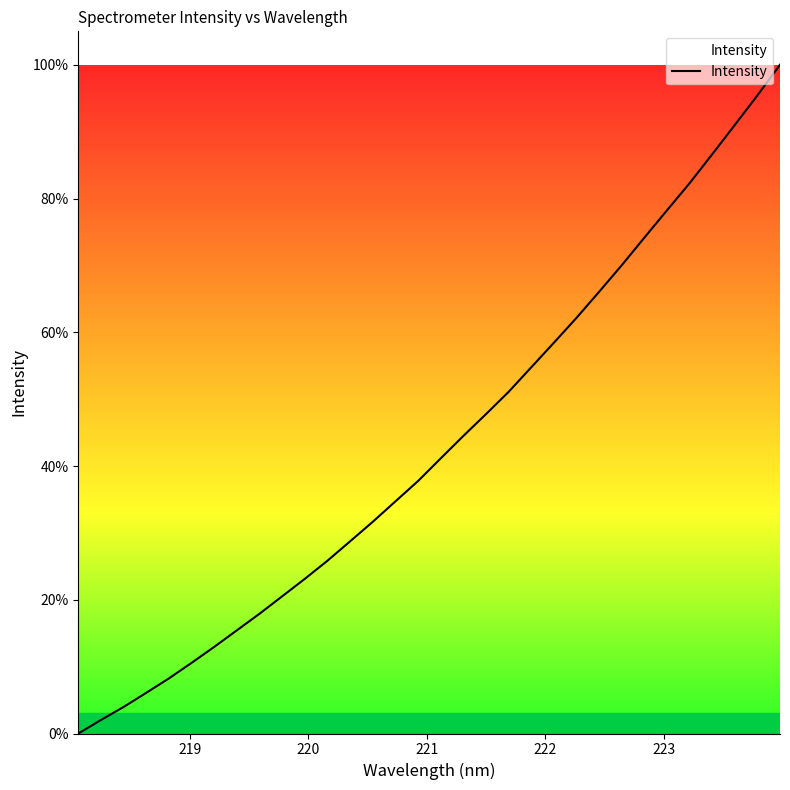

What is the difference between the maximum and minimum values?

100.0